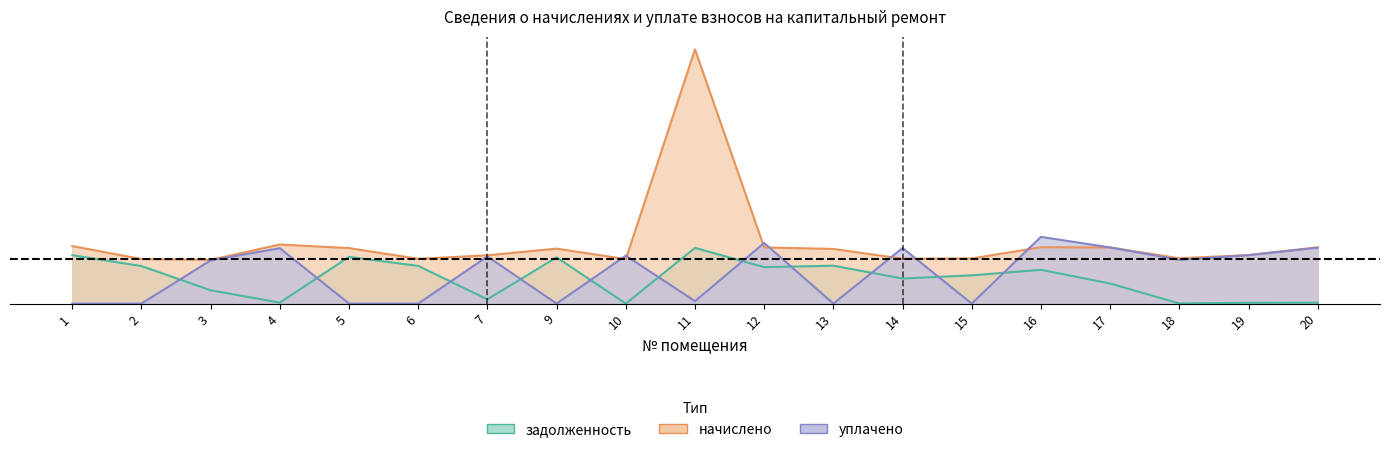

How many positive values does the задолженность series have?

18